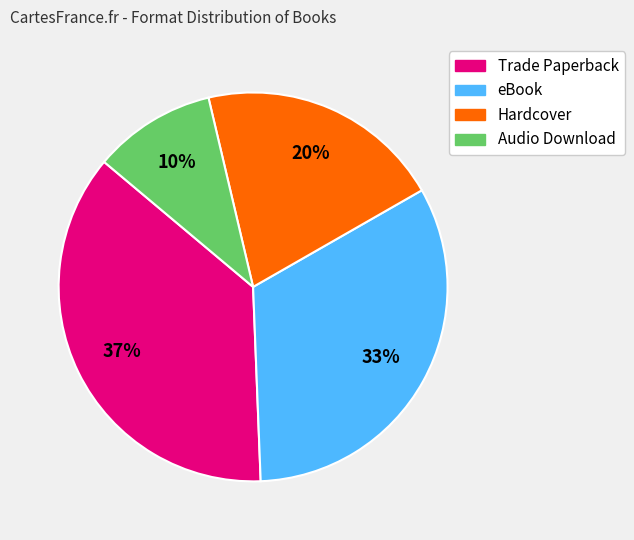

Count the number of slices in the pie.

4